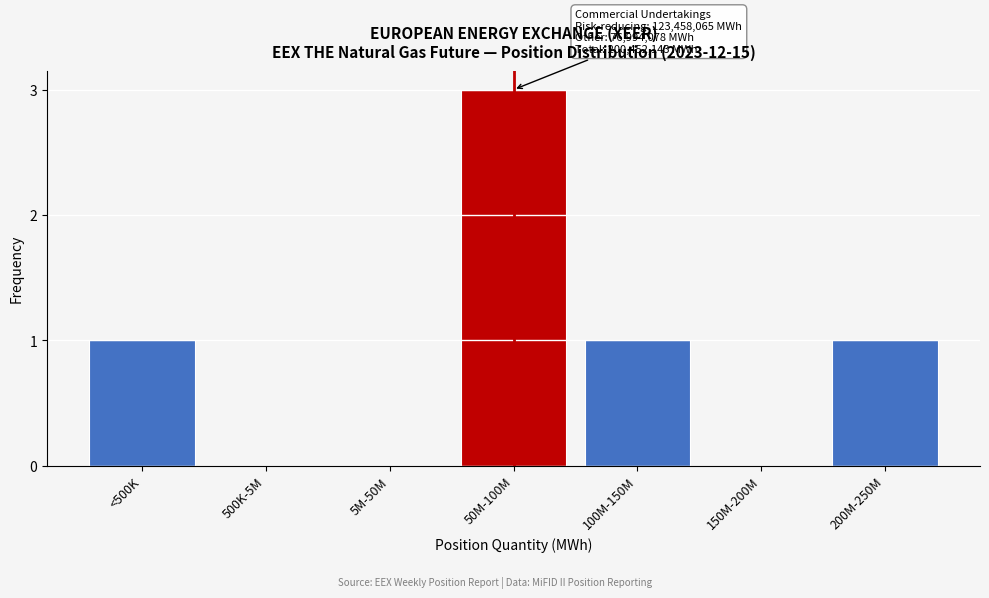

Reading left to right, what are all the values shown in this chart?

<500K=1	500K-5M=0	5M-50M=0	50M-100M=3	100M-150M=1	150M-200M=0	200M-250M=1